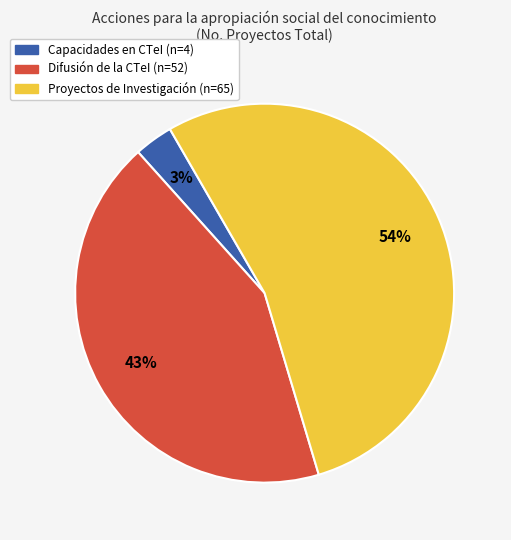

How many segments does this pie chart have?

3